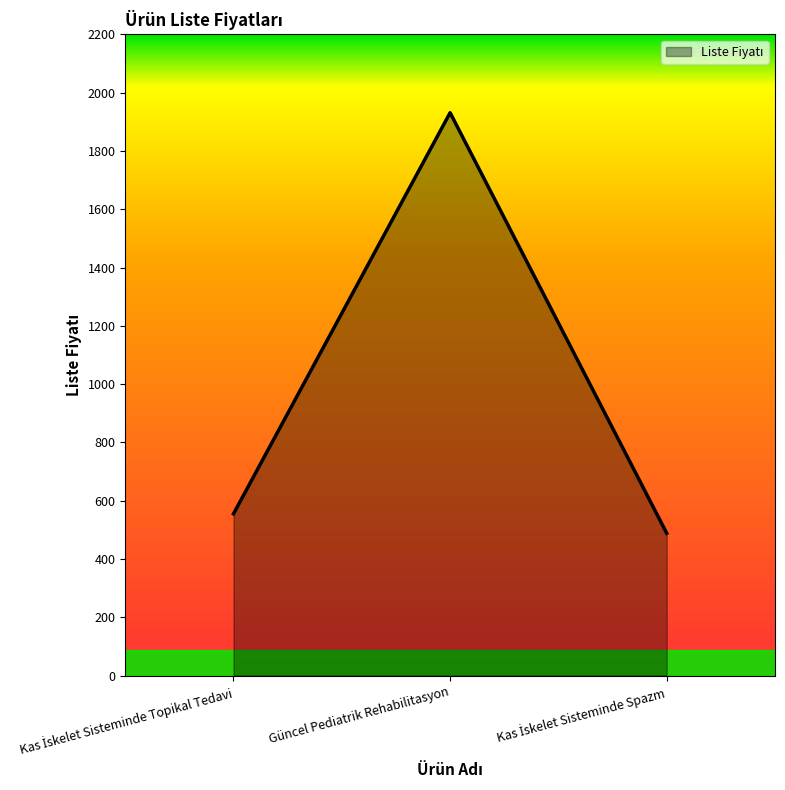

True or false: the data shows 1931.4 at Güncel Pediatrik Rehabilitasyon.

True